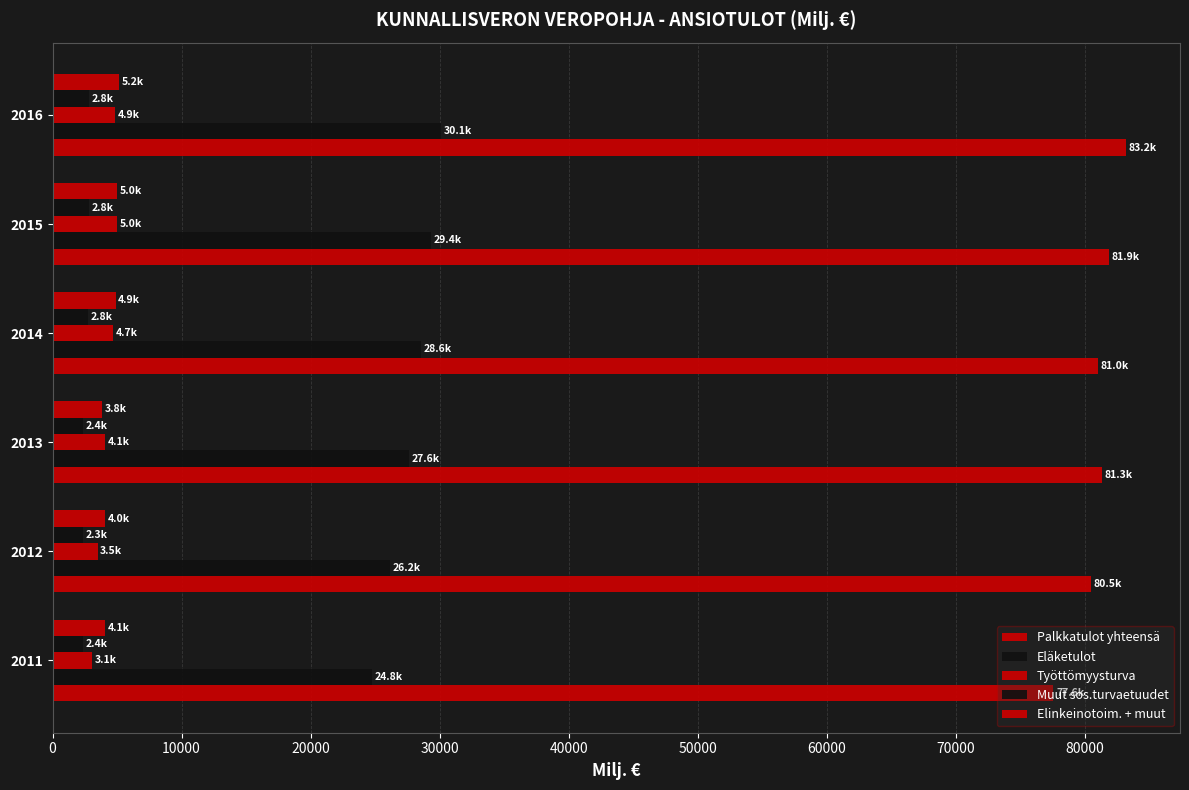

How many distinct data groups are displayed?

5